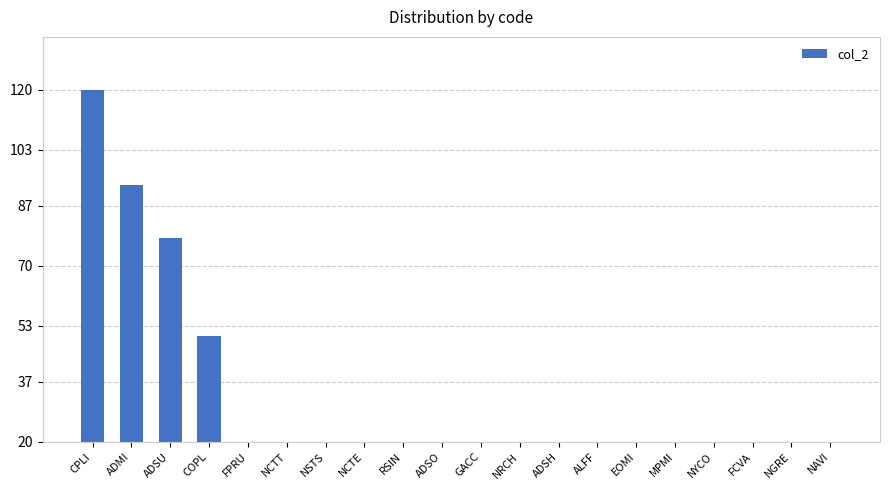

What is the label of the 20th bar from the left?

NAVI